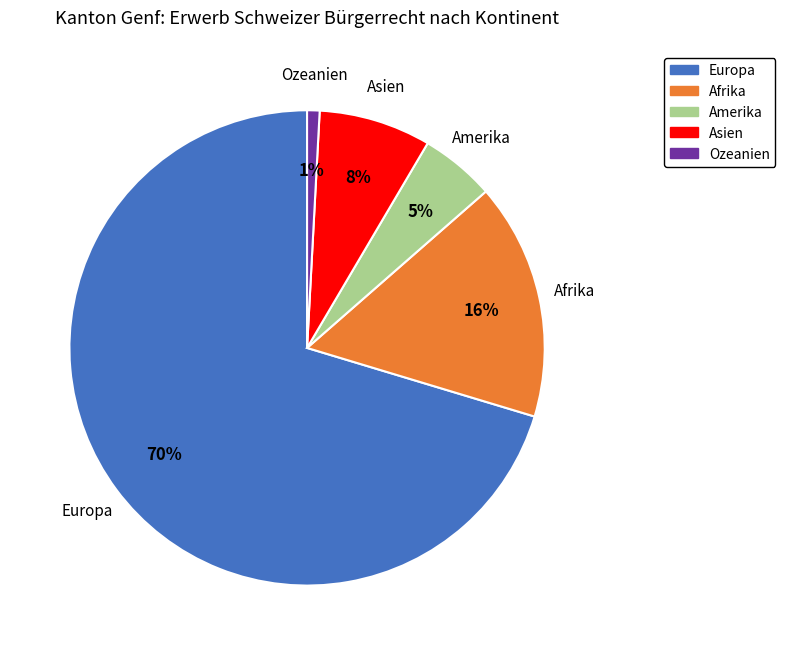

Does Ozeanien represent more than half of the total?

No